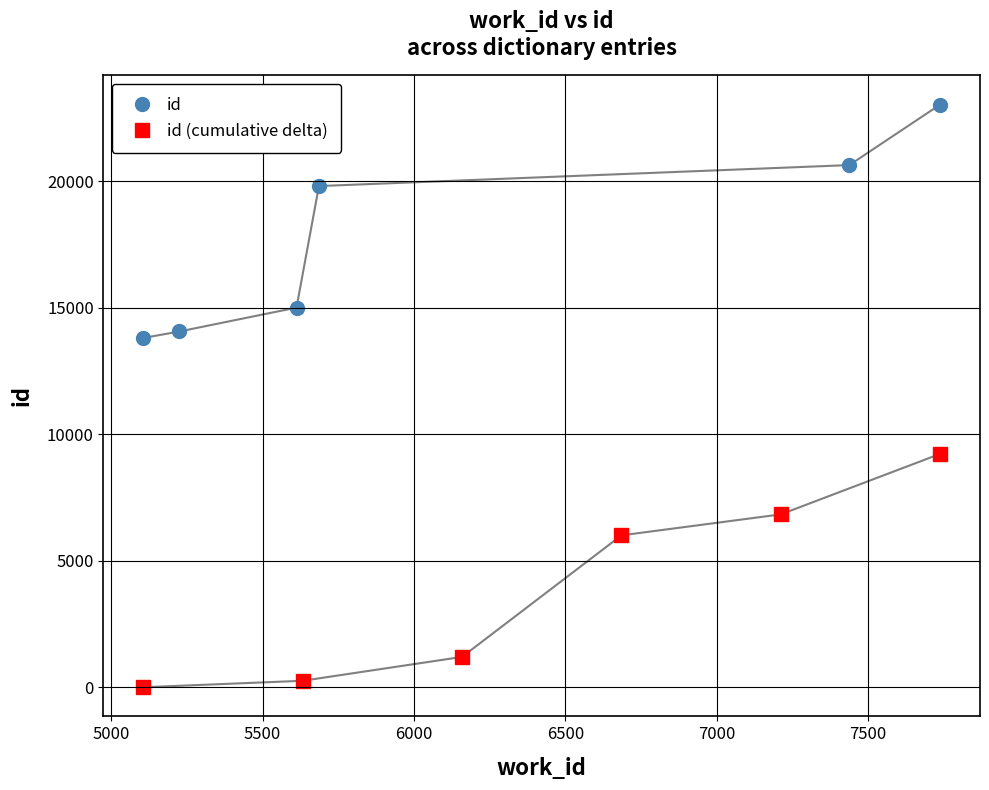

What is the maximum value for id (cumulative delta)?

9221